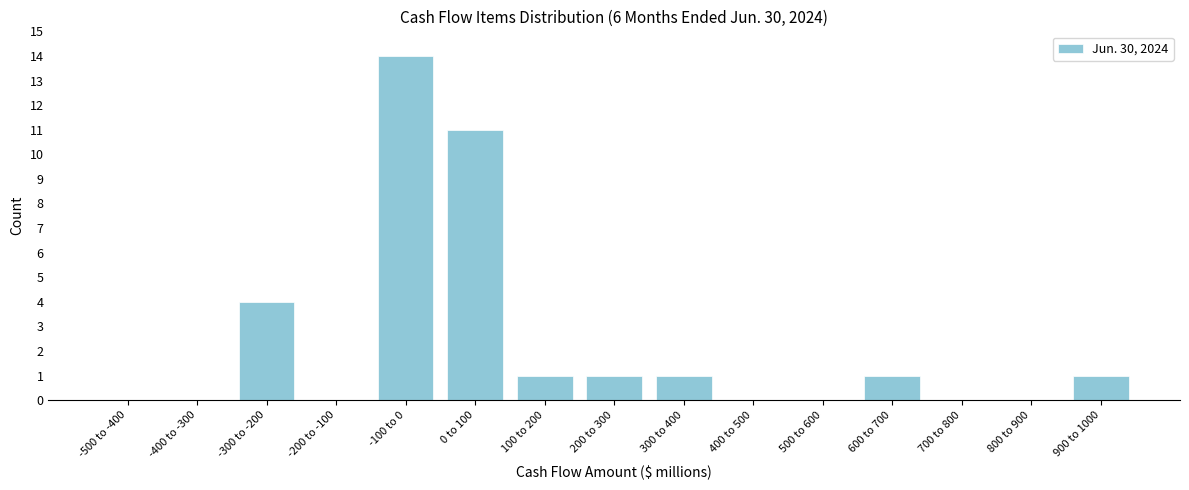

Reading right to left, what are all the values shown in this chart?

900 to 1000=1	800 to 900=0	700 to 800=0	600 to 700=1	500 to 600=0	400 to 500=0	300 to 400=1	200 to 300=1	100 to 200=1	0 to 100=11	-100 to 0=14	-200 to -100=0	-300 to -200=4	-400 to -300=0	-500 to -400=0